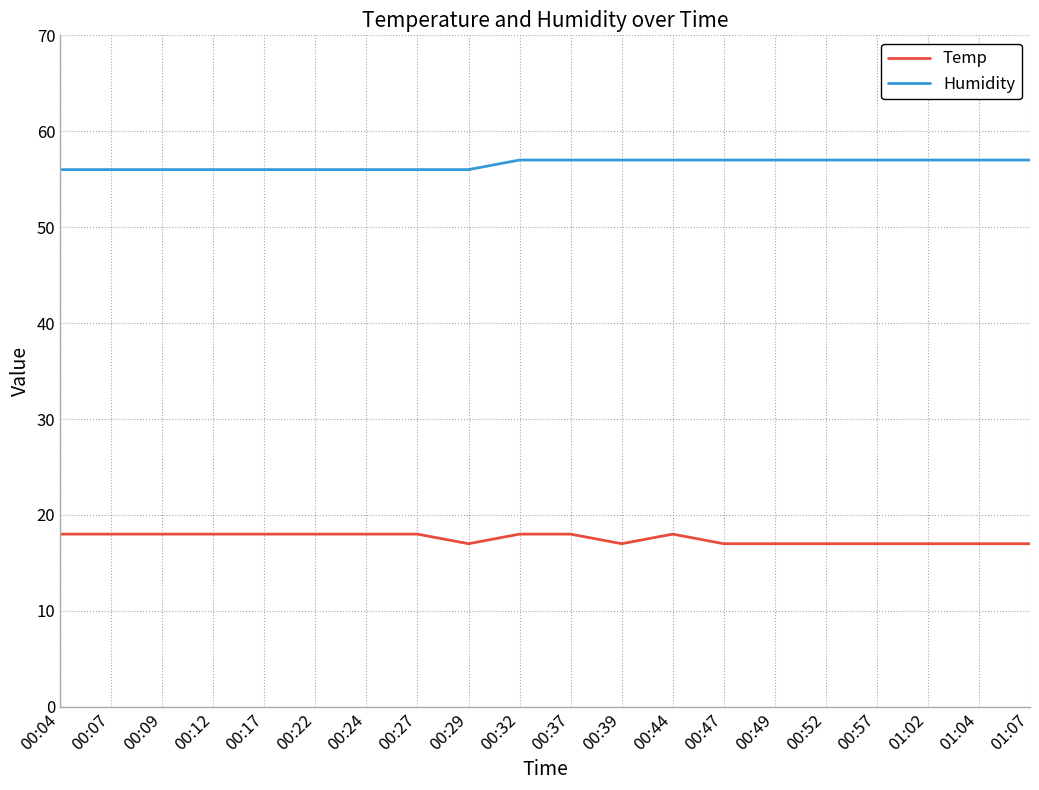

What is the total value across all series at 00:17?

74